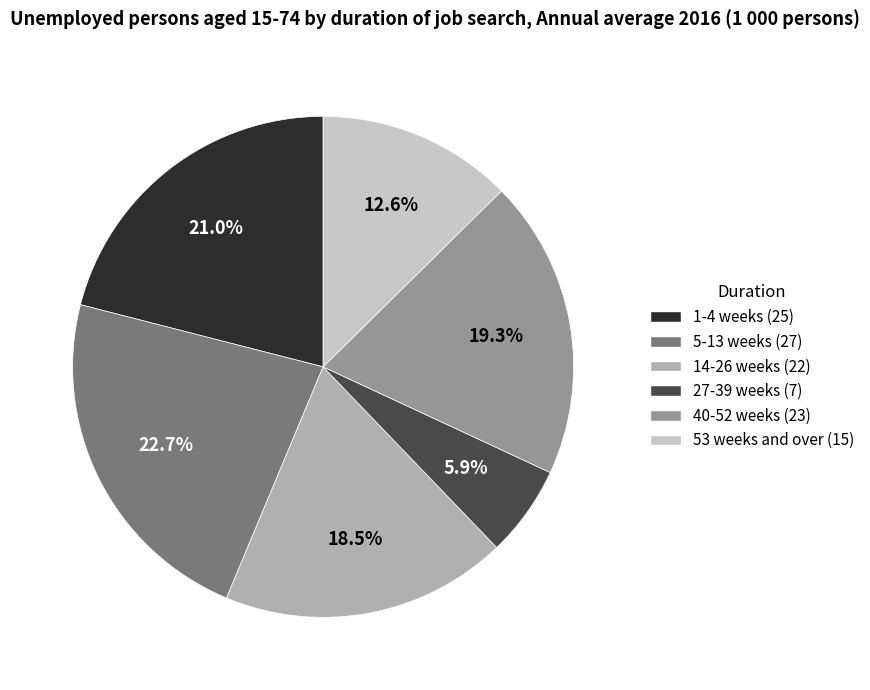

What is the ratio of the value at 1-4 weeks to the value at 40-52 weeks?

1.1